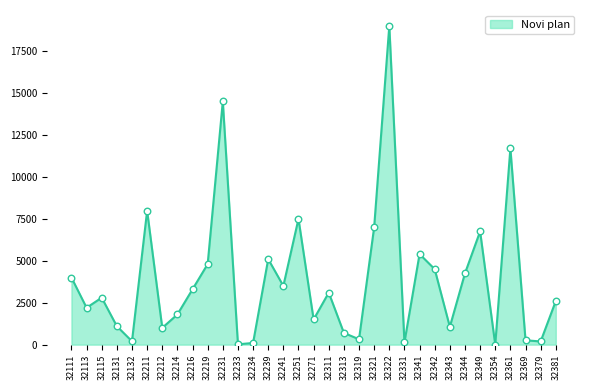

What is the change in value from 32113 to 32321?

+4800